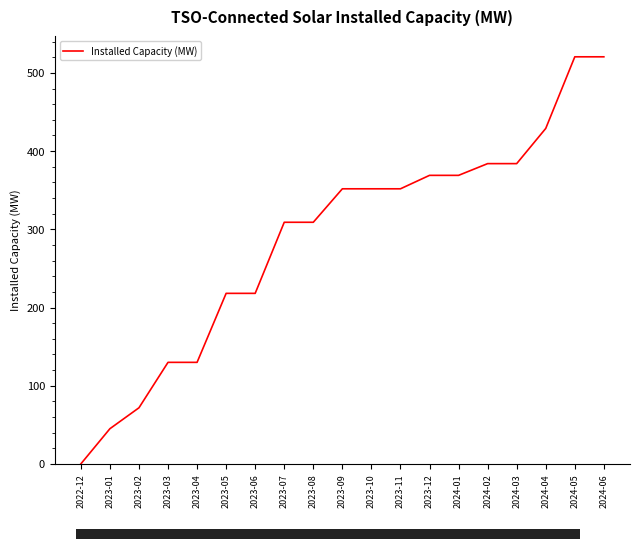

How many distinct data groups are displayed?

1